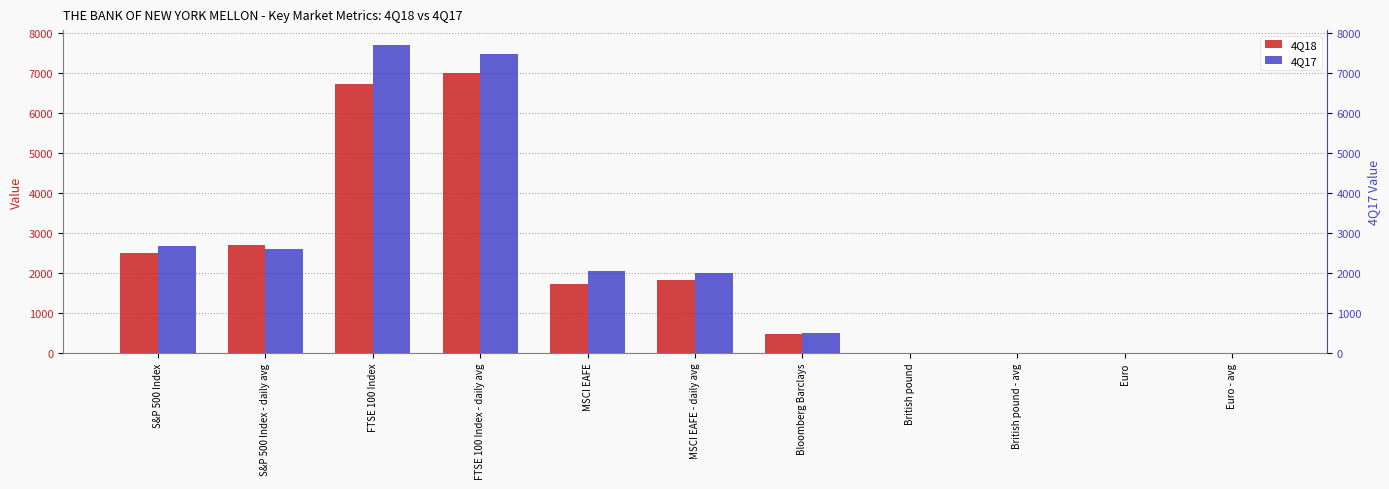

What is the approximate value of 4Q17 at S&P 500 Index - daily avg?

2603.0